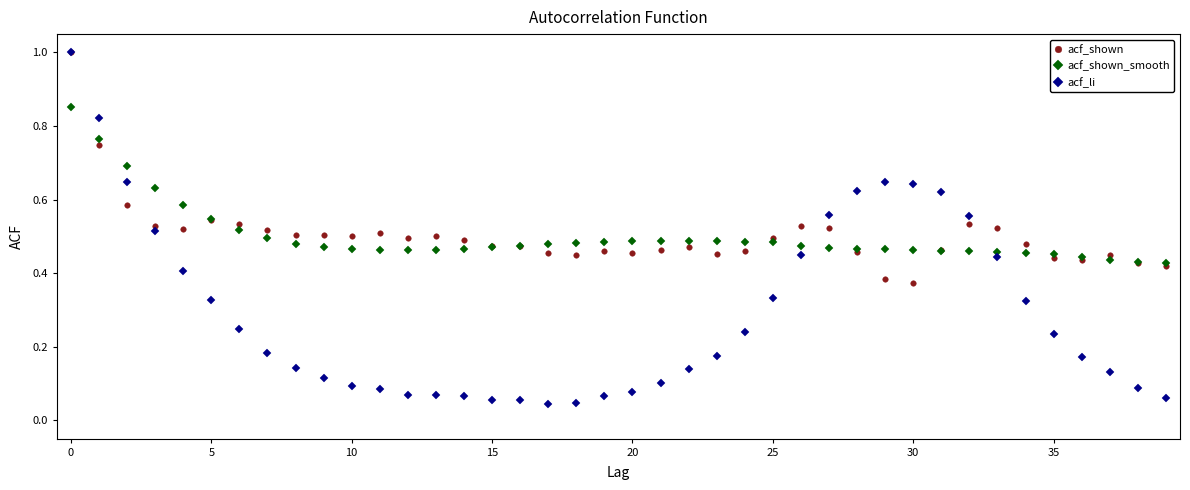

Which series has the largest range (max minus min)?

acf_li